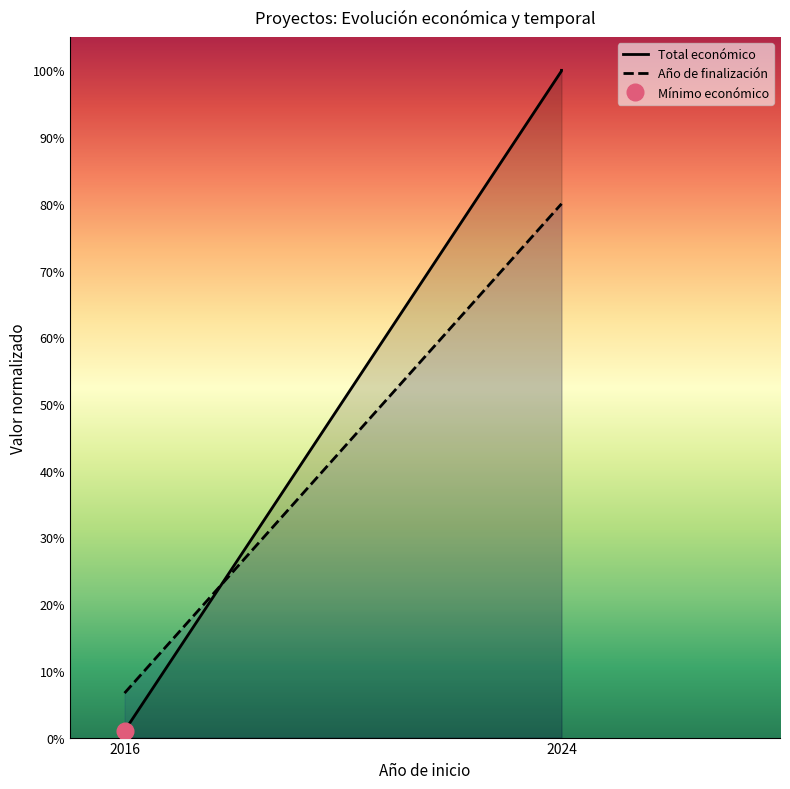

At which label does Año de finalización reach its peak?

2024